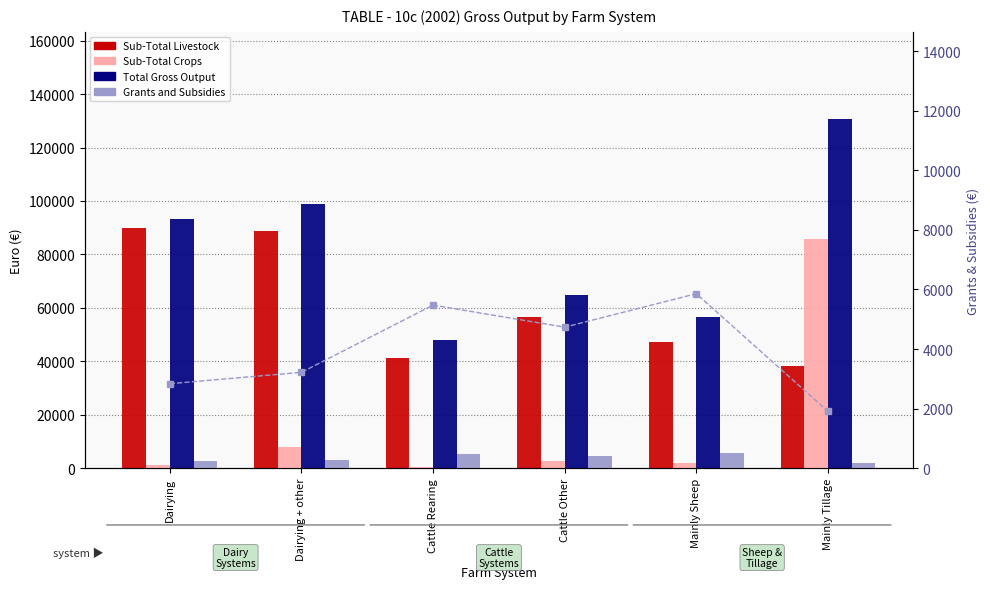

How many distinct data groups are displayed?

5